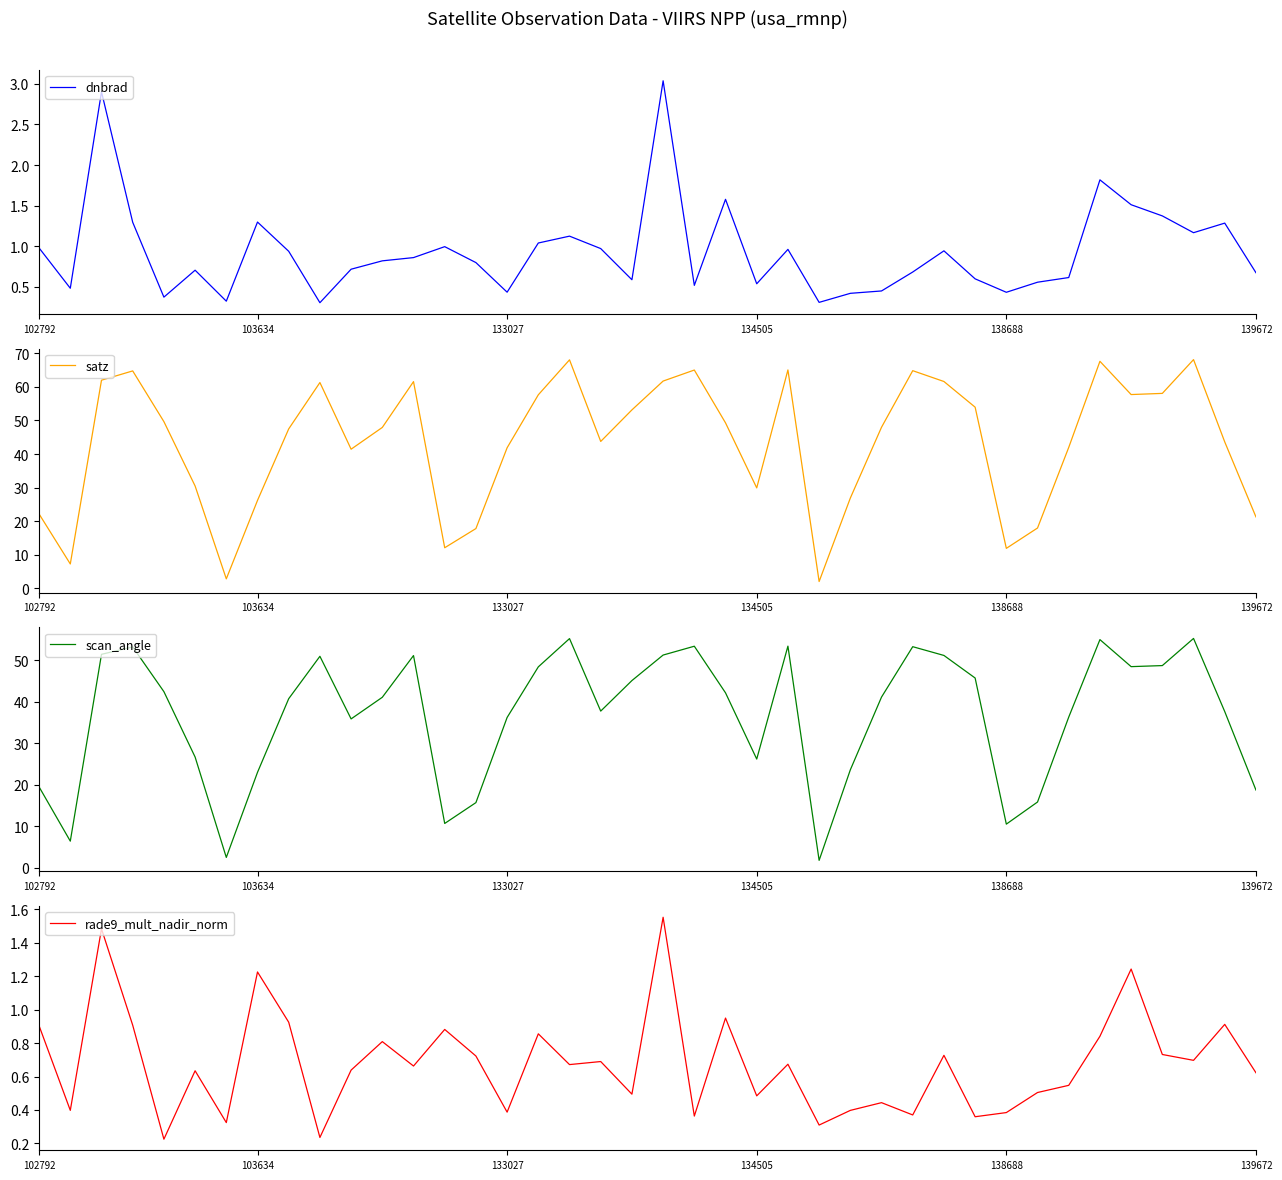

How many lines are shown in the chart?

4